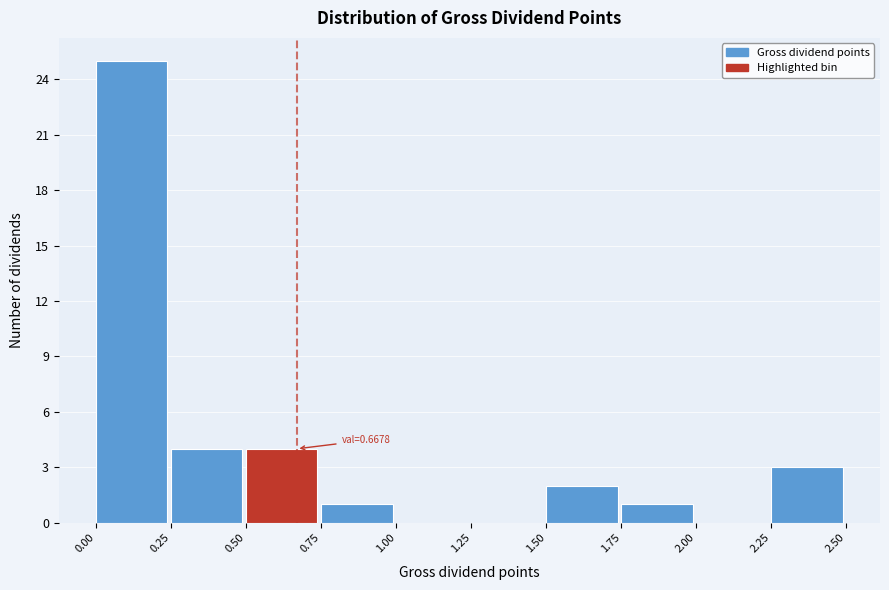

Which range on the x-axis has the tallest bar?

0.00 to 0.25